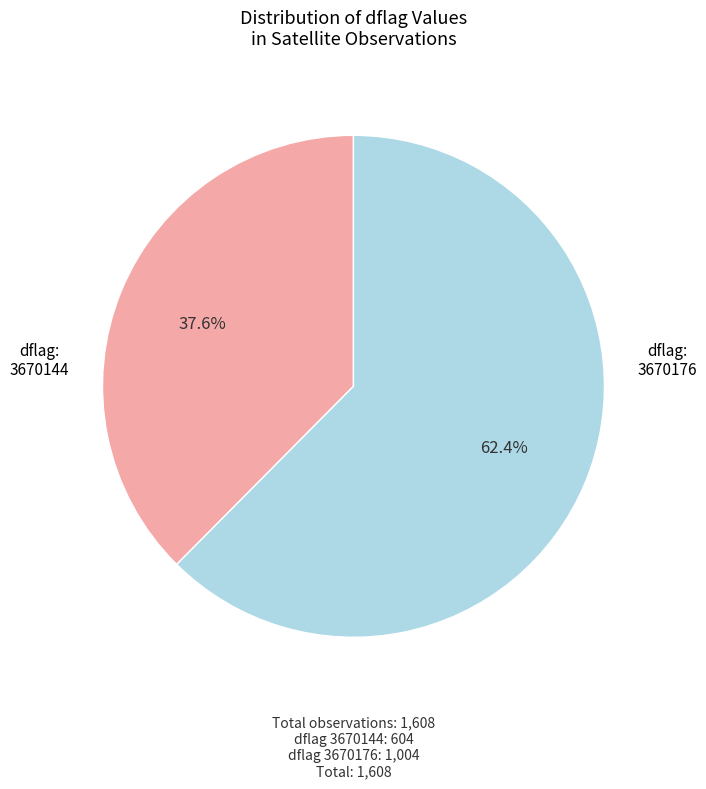

Is there any slice that represents more than half of the pie?

Yes